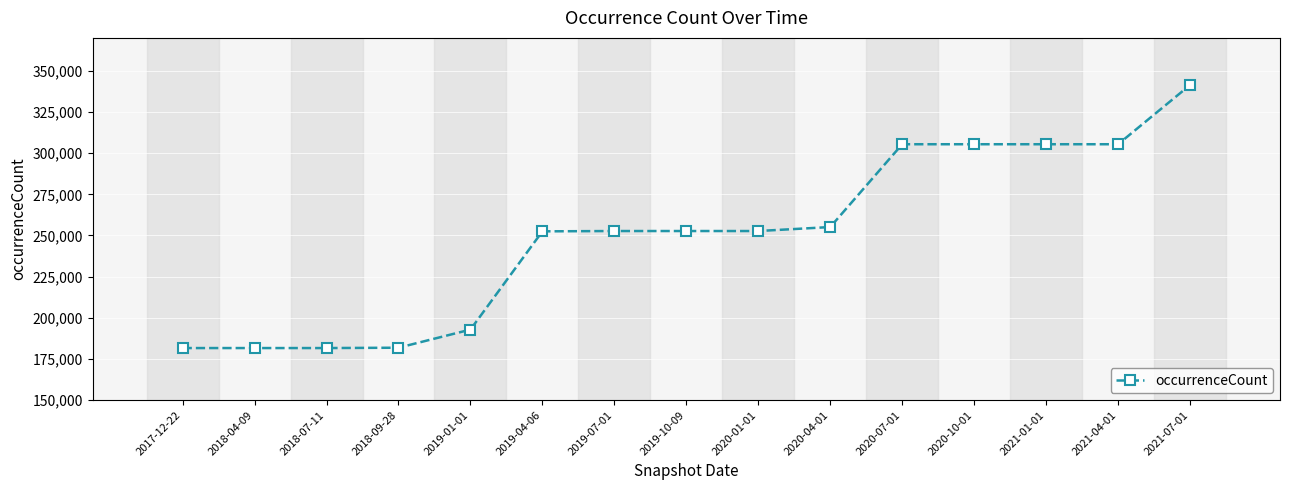

What is the sum of the values at 2018-07-11 and 2021-04-01?

487068